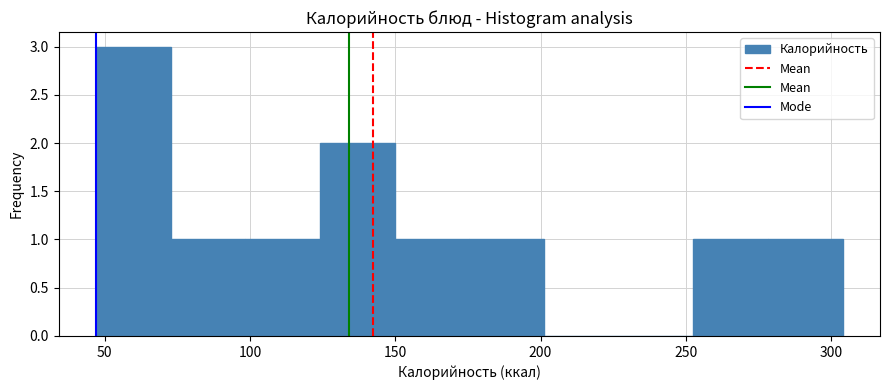

How tall is the bar that spans 100 to 125 on the x-axis? Neither the bar edges nor the heights are printed on the chart, so give them approximately, as read against the axes.

1